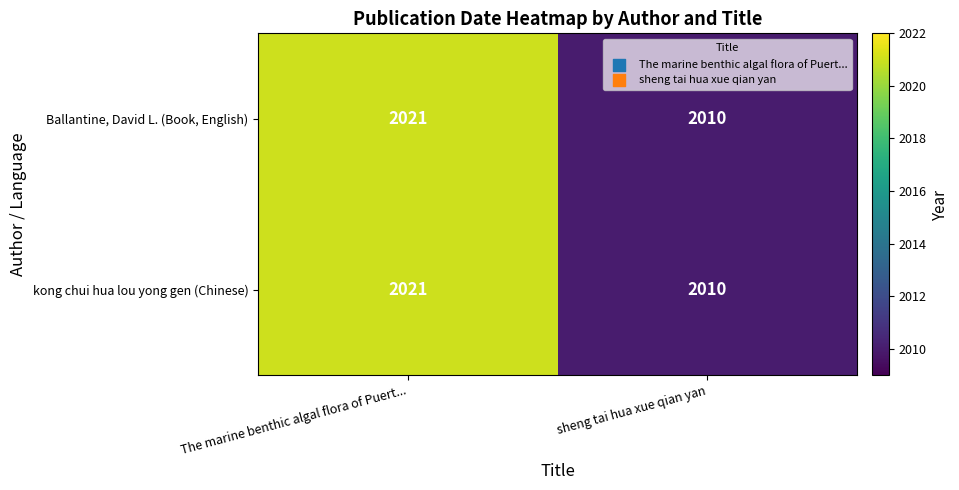

What value does the Ballantine, David L. (Book, English) series have at sheng tai hua xue qian yan, to the nearest 10?

2010